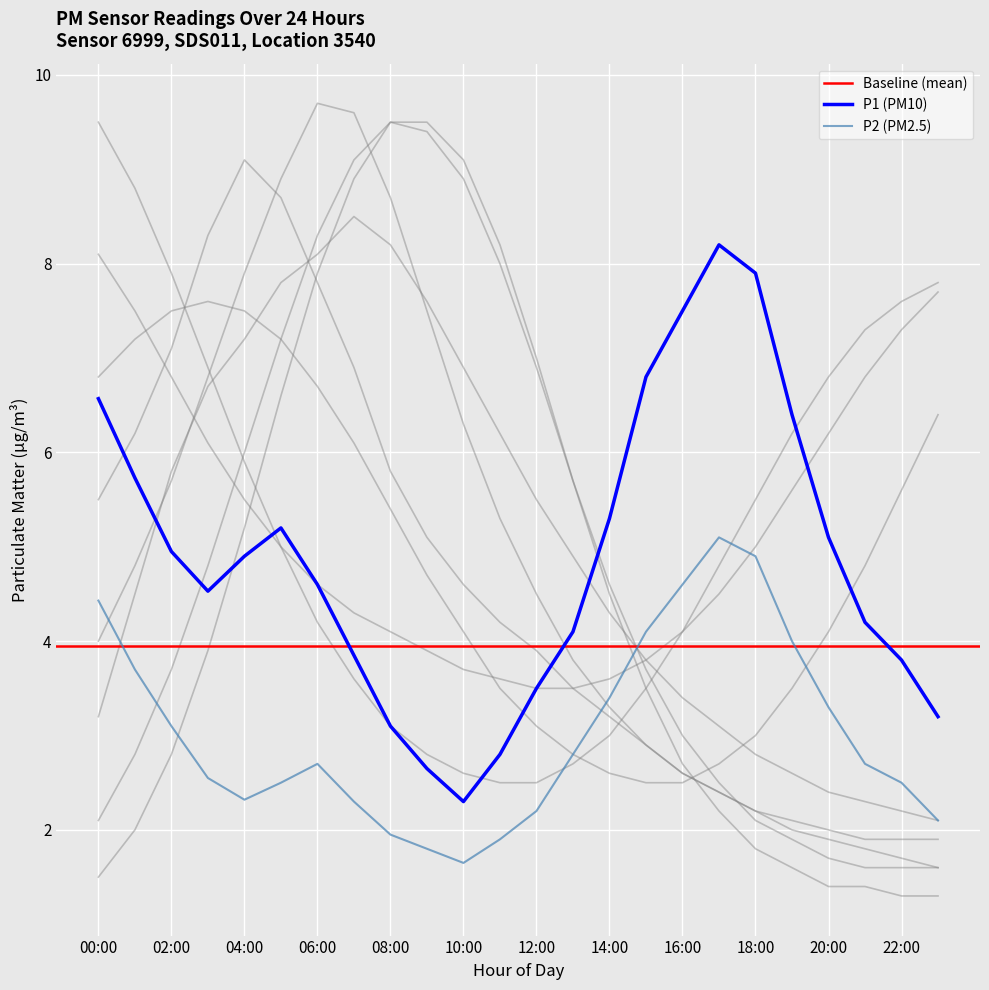

The P1 (PM10) series shows 7.7 at 04:00. True or false?

False